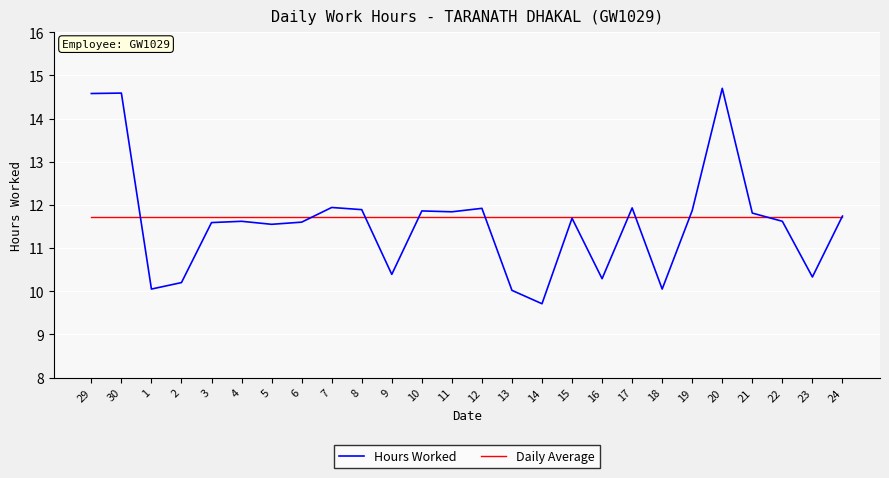

What position from the right is 17?

8